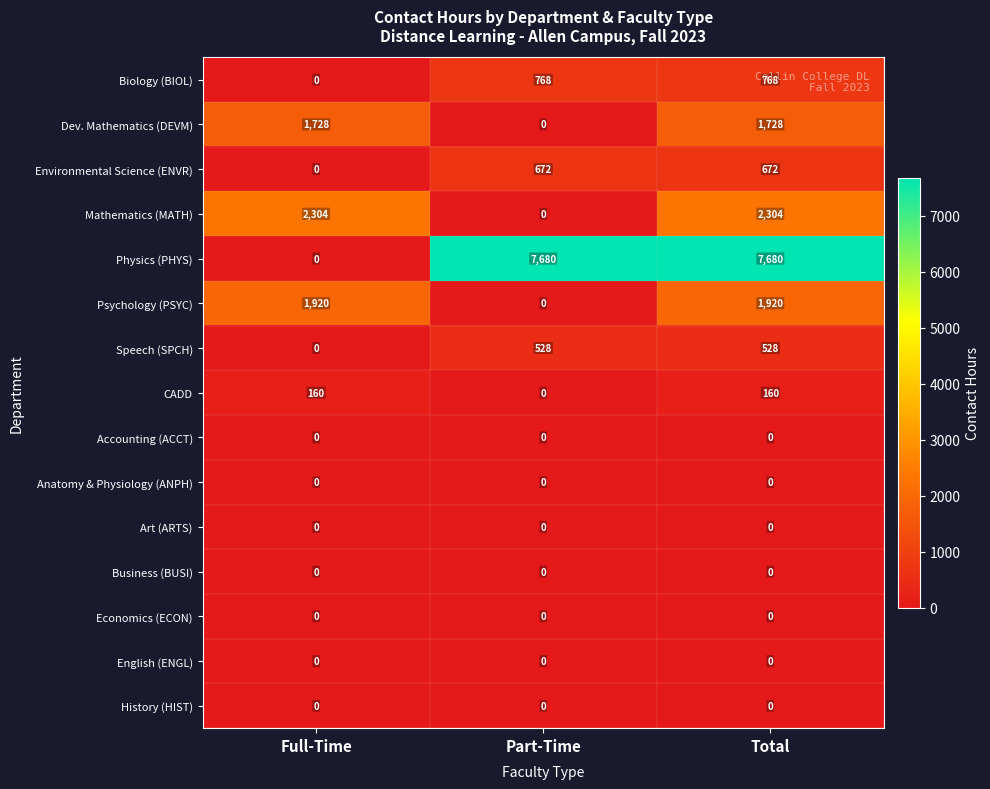

What is the difference between the highest and lowest values at Part-Time?

7680